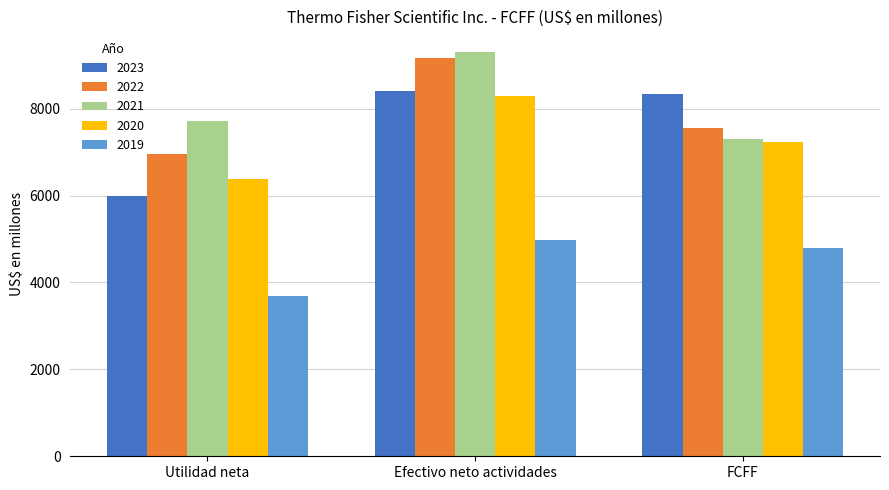

How many 2021 values are between 7294 and 9312?

3